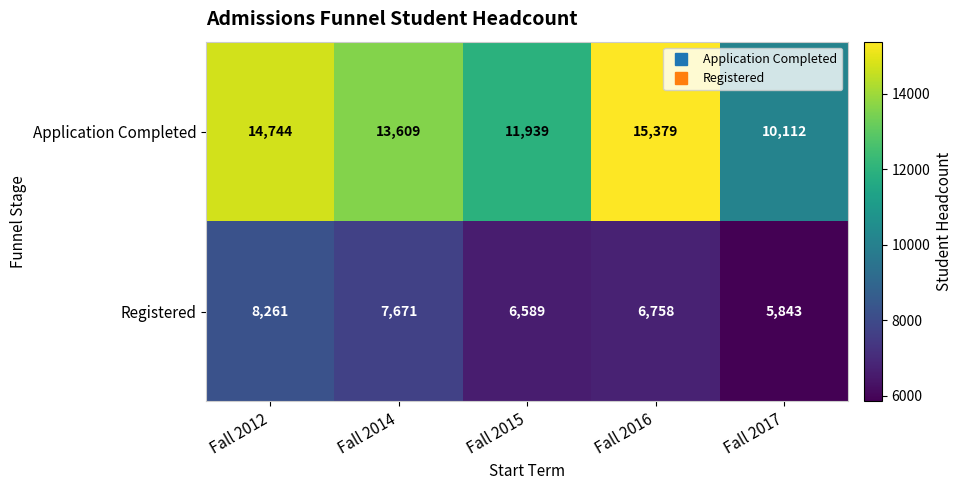

Which series has the widest spread of values?

Application Completed